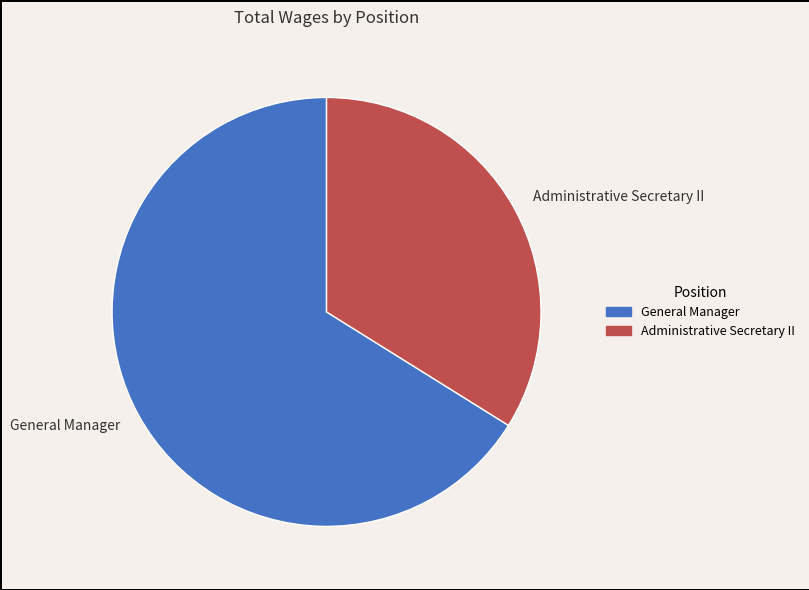

Does any single category account for the majority?

Yes